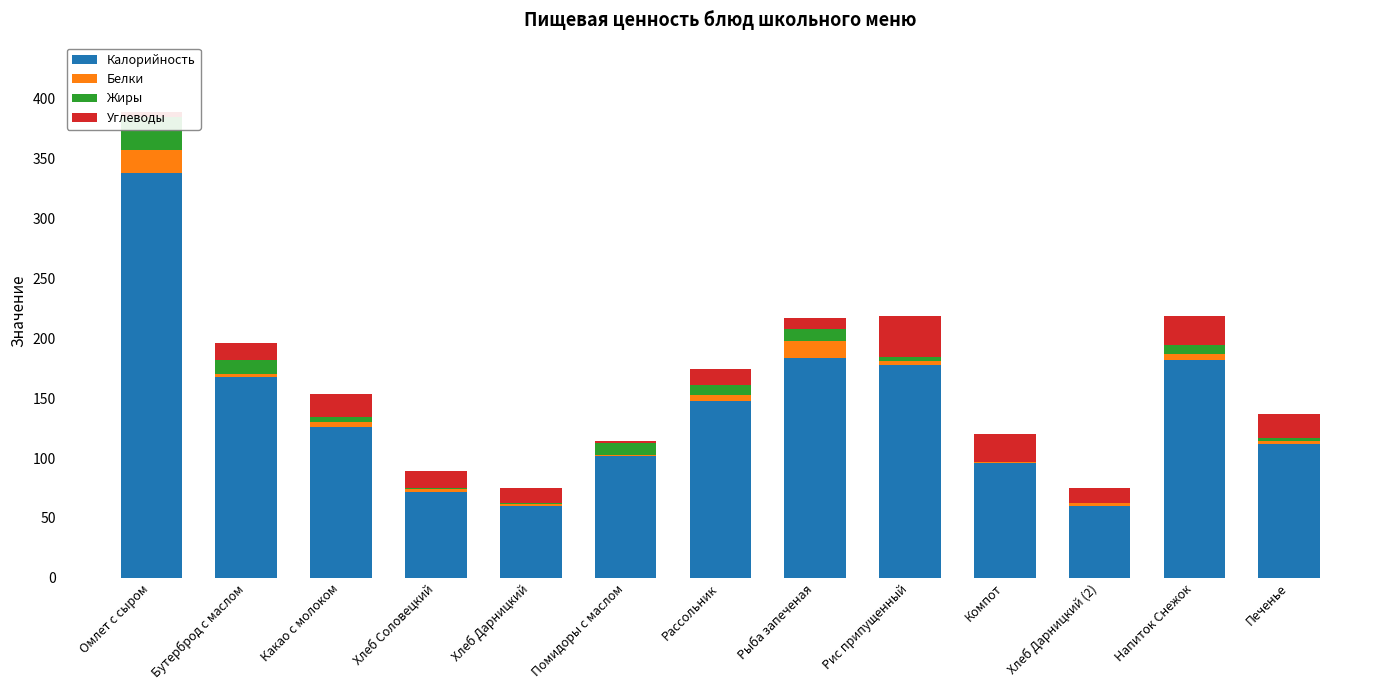

At which category is the sum across all series the highest?

Омлет с сыром